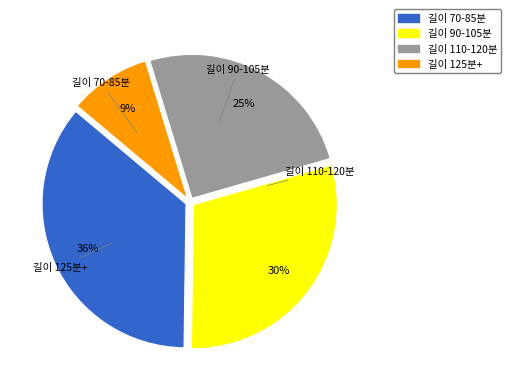

Is there any slice that represents more than half of the pie?

No